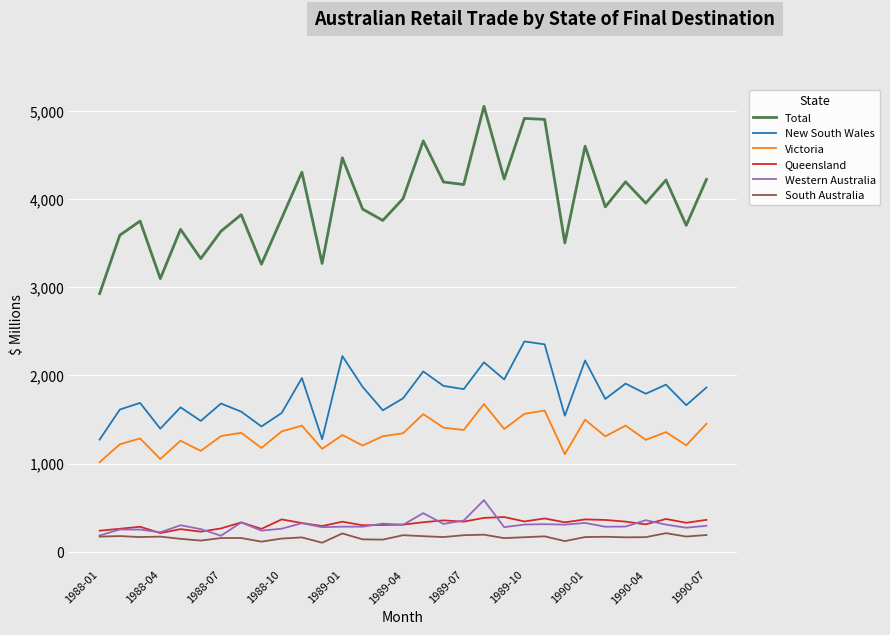

True or false: Queensland and Total cross at least once.

False